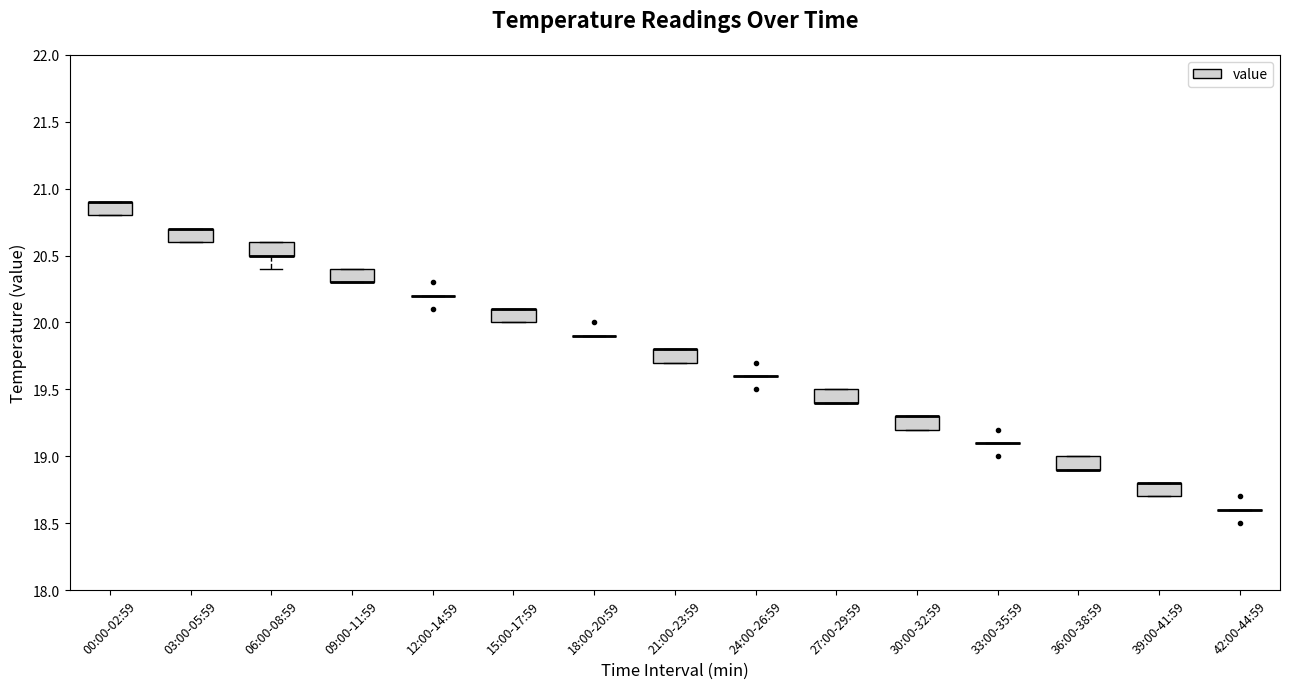

Where is the lower edge of the box for 09:00-11:59 on the y-axis? The values are not printed on the chart, so give them approximately, as read against the axis.

20.3